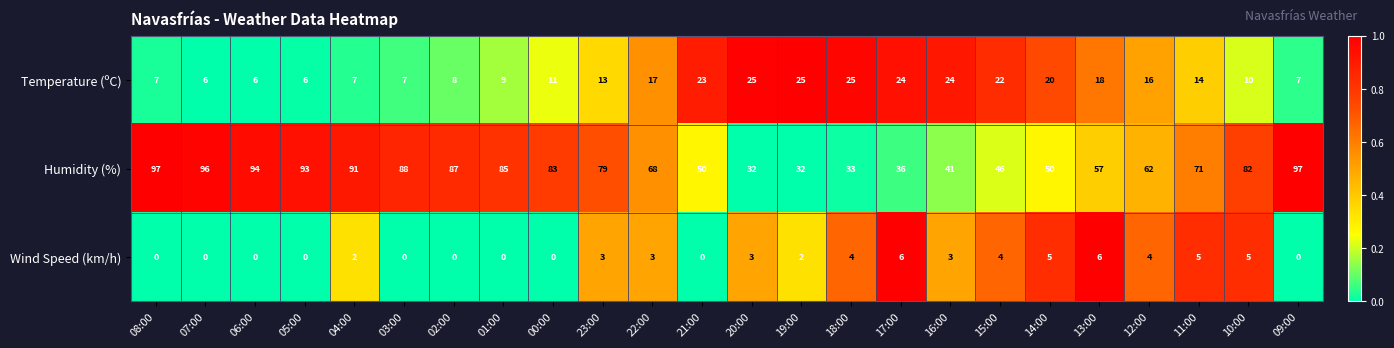

What is the greatest value displayed?

97